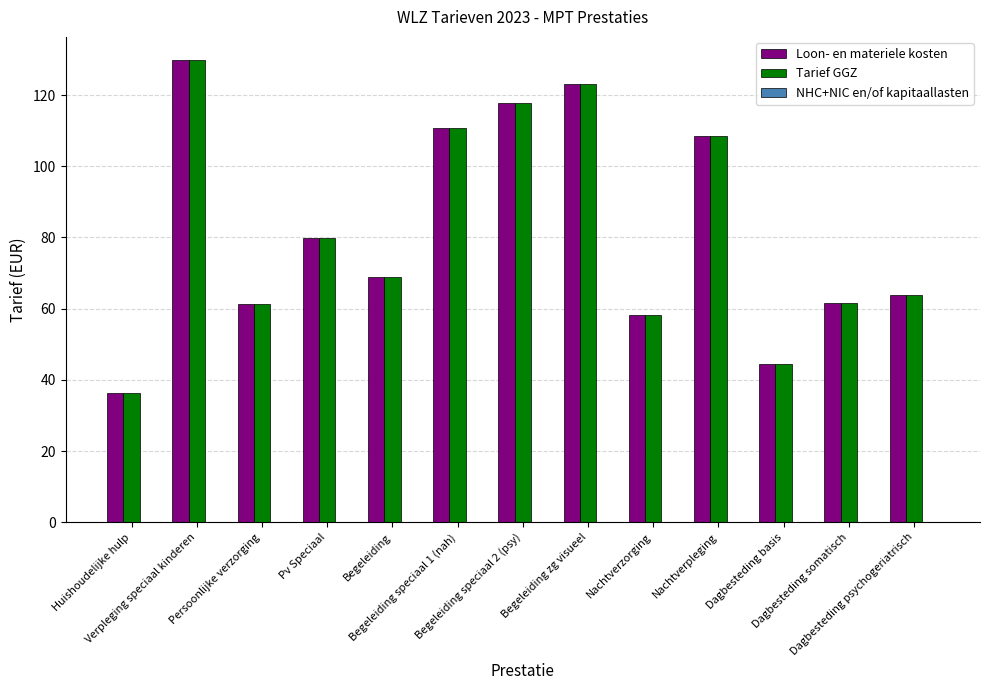

What is the minimum value shown in the chart?

36.2